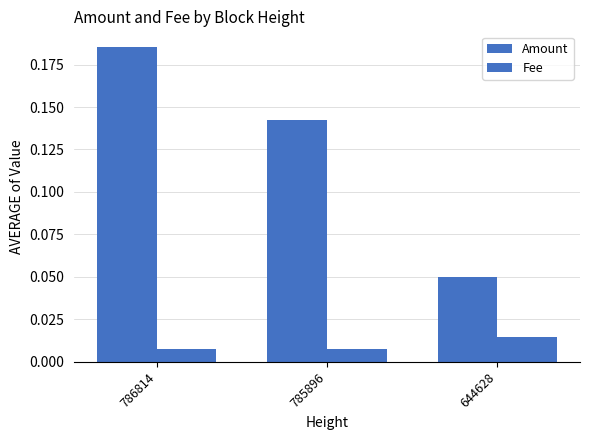

At which label is Amount closest to 0?

644628